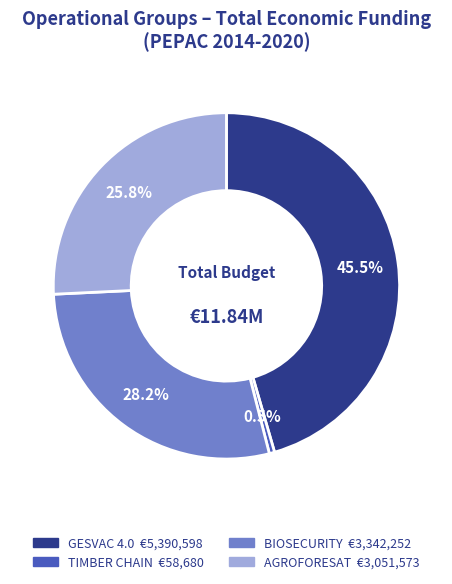

What is the total percentage of TIMBER CHAIN and AGROFORESAT?

26.3%